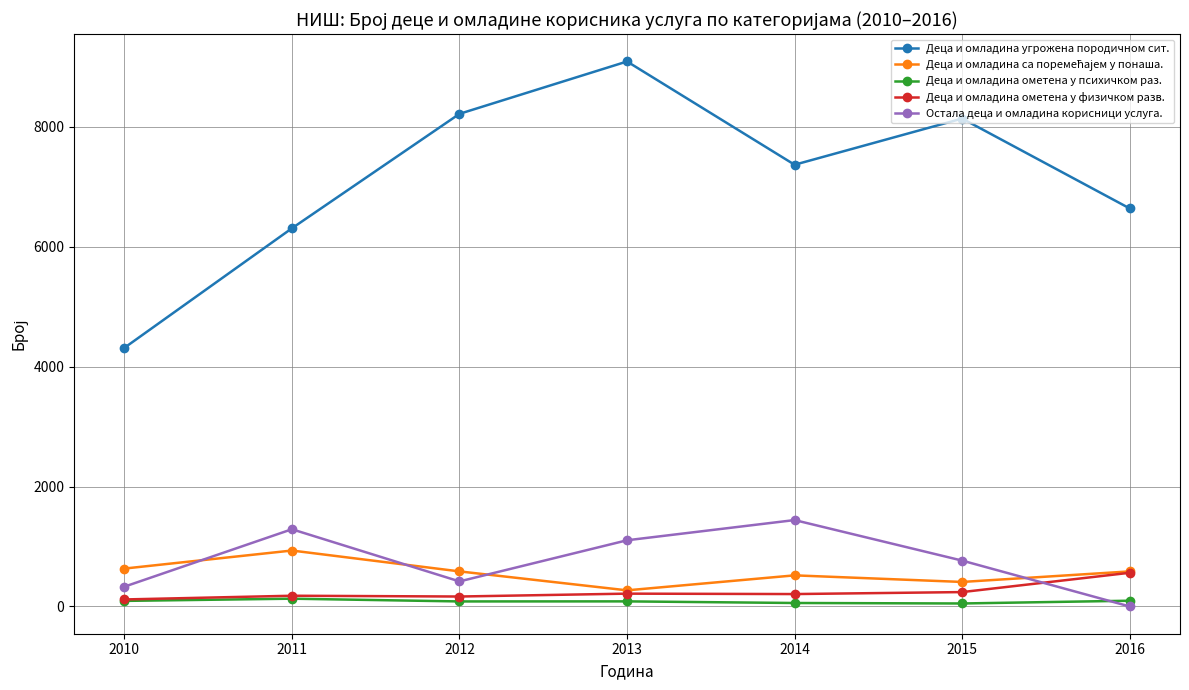

True or false: Деца и омладина ометена у физичком разв. and Деца и омладина угрожена породичном сит. cross at least once.

False